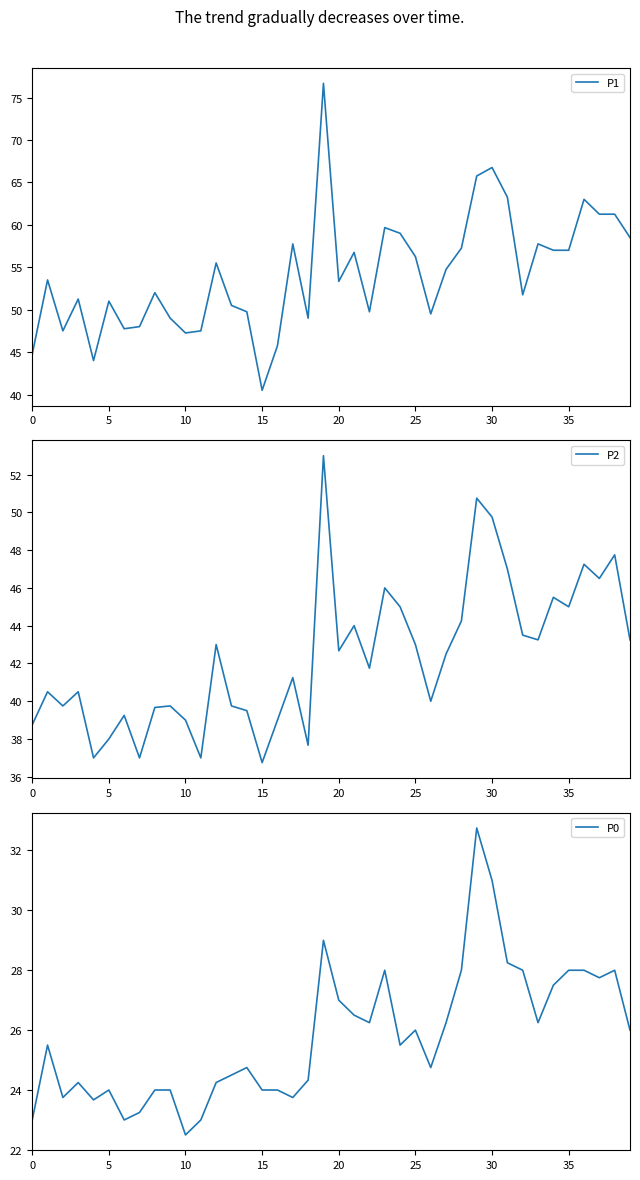

True or false: P0 has a value of 35.8 at 9.

False